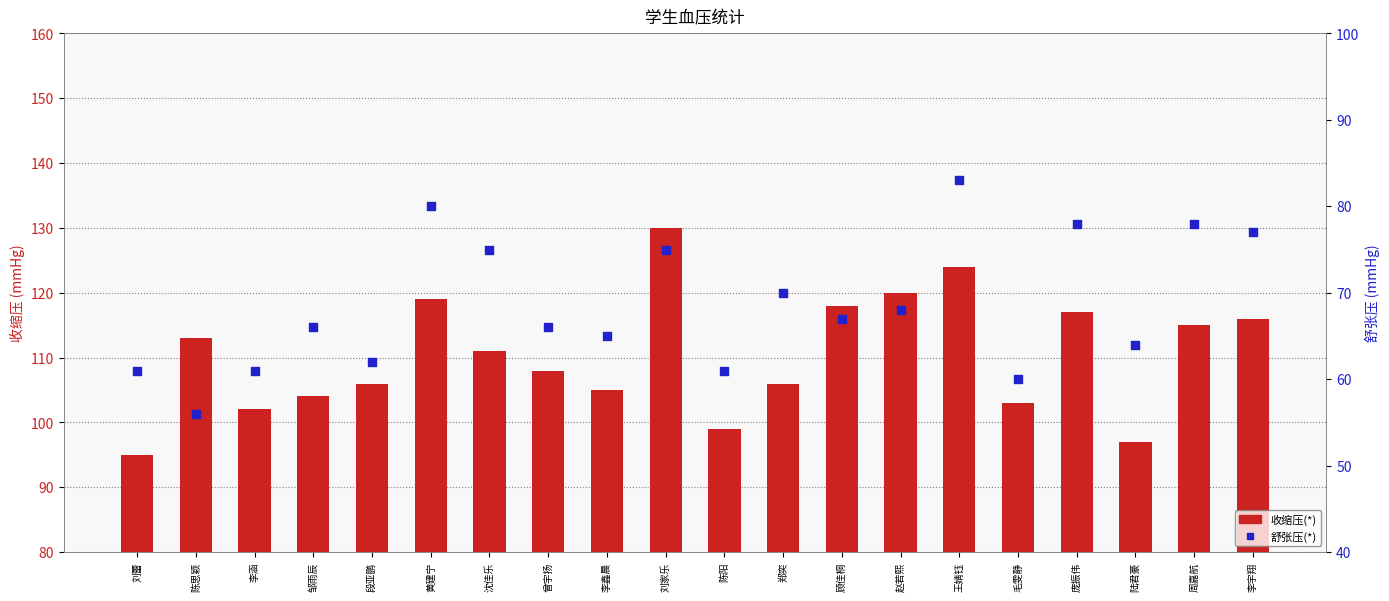

Which series reaches the minimum Y coordinate?

舒张压(*)